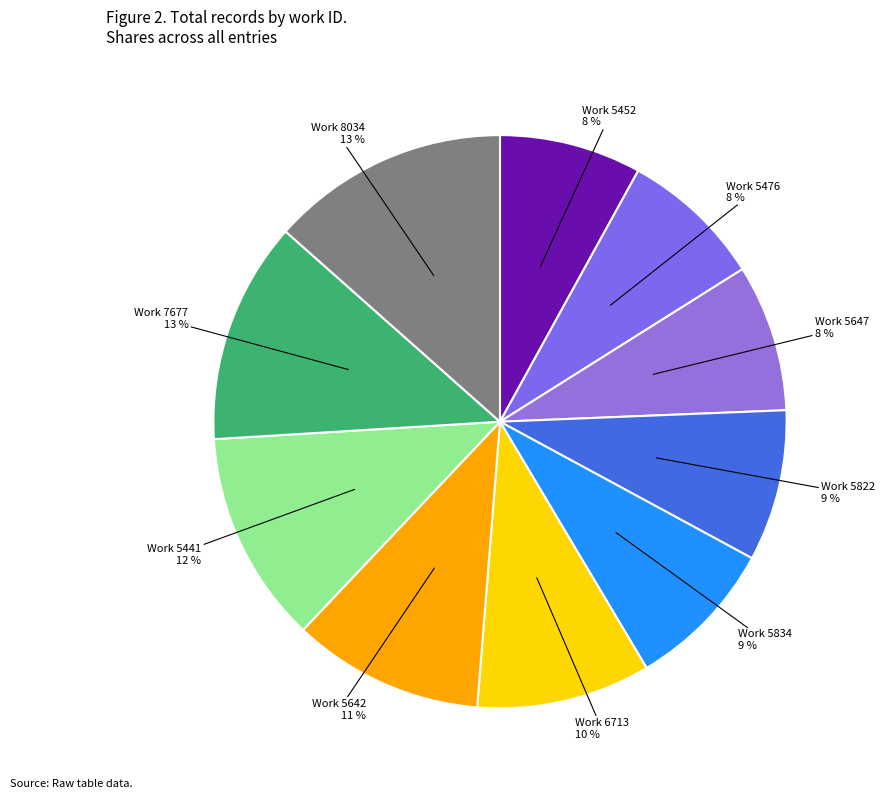

Count the number of slices in the pie.

10